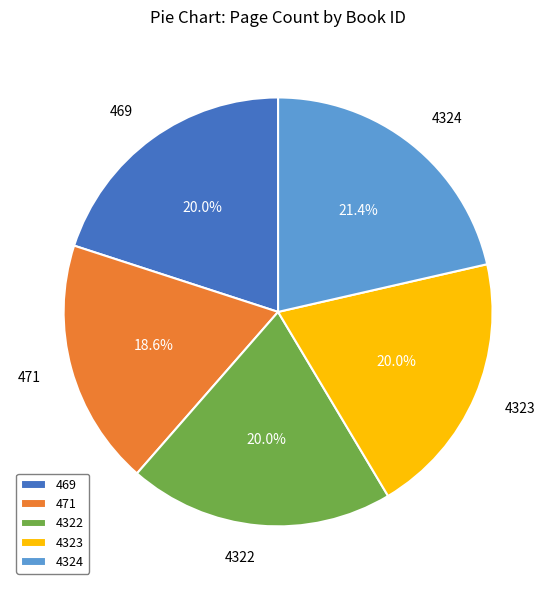

Is it true that 471 is 19% of the pie?

True